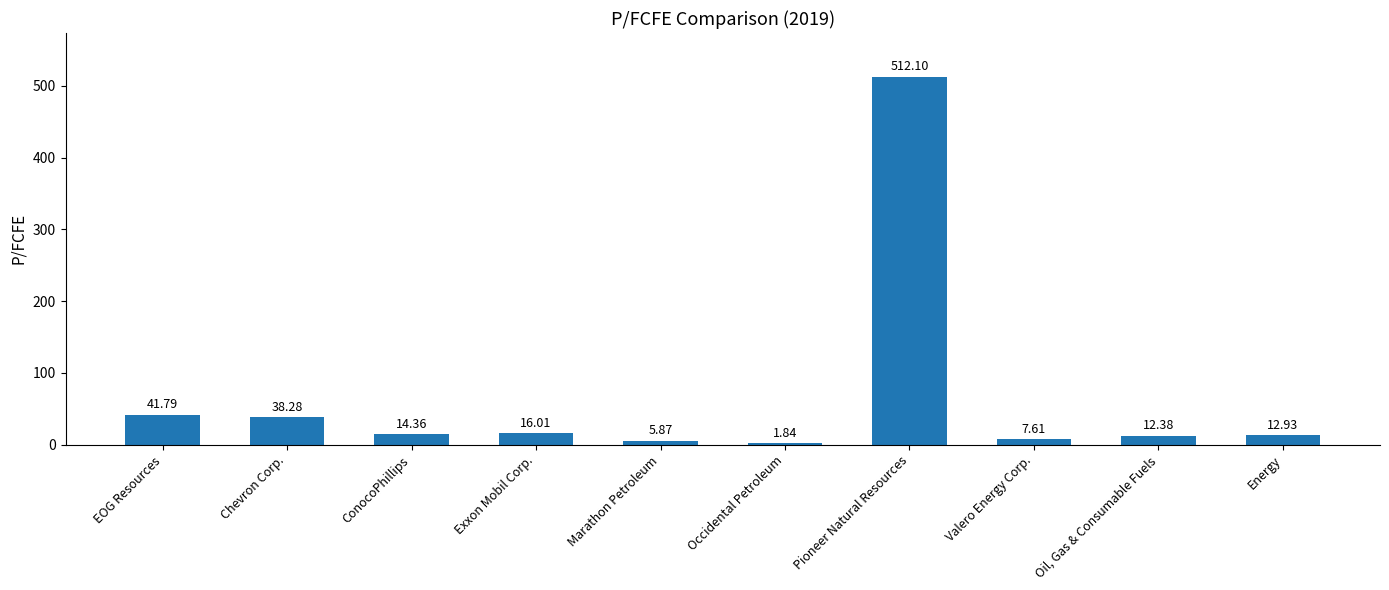

What is the average value?

66.3